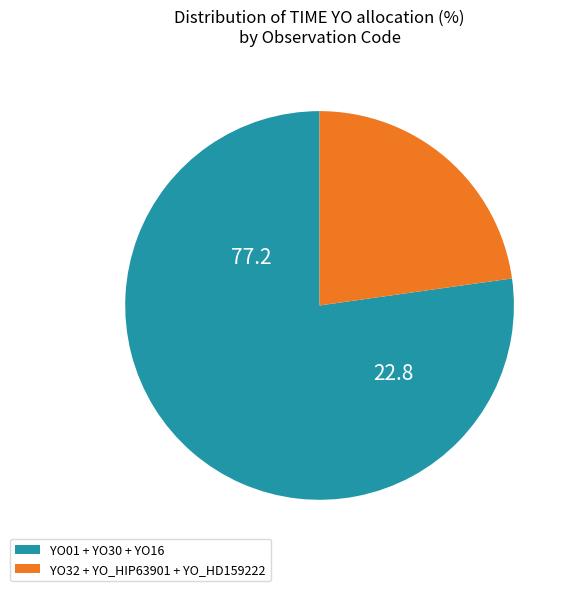

Is there any slice that represents more than half of the pie?

Yes